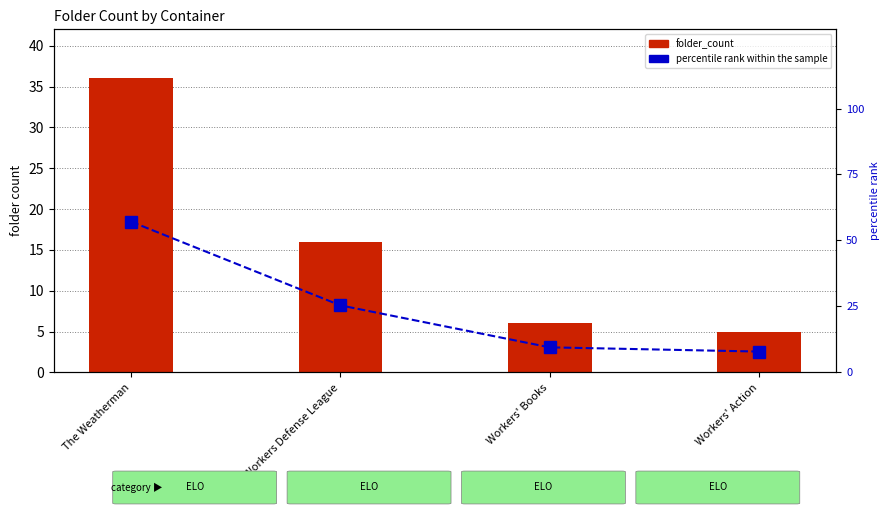

What is the total value across all series at The Weatherman?

93.1